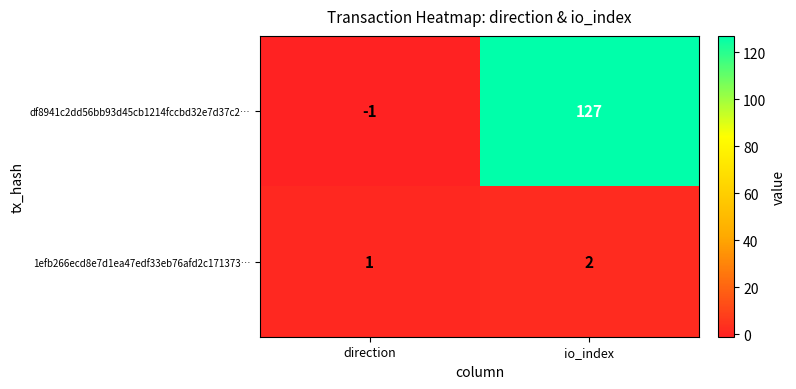

What is the sum of all df8941c2dd56bb93d45cb1214fccbd32e7d37c2… values?

126